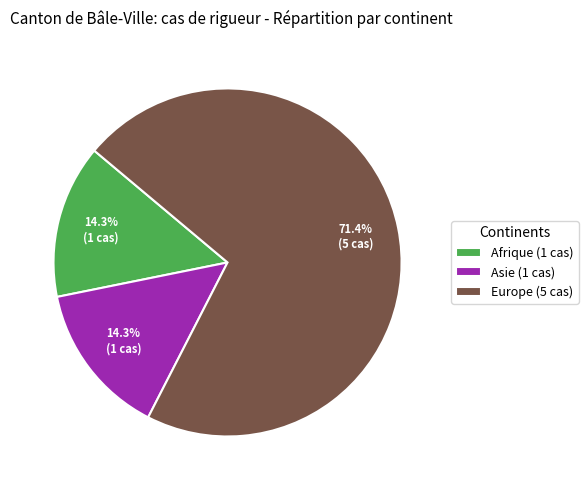

Which category has the biggest portion of the pie?

Europe